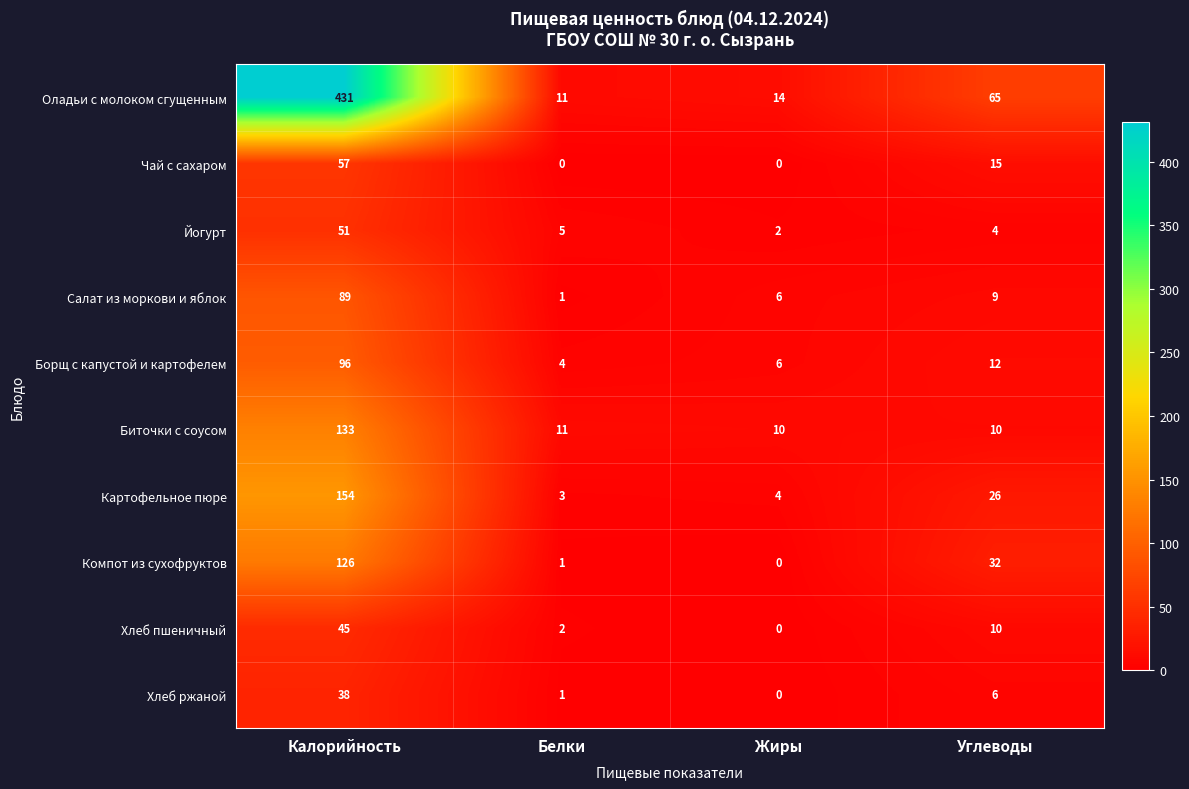

The Чай с сахаром series shows 0 at Жиры. True or false?

True